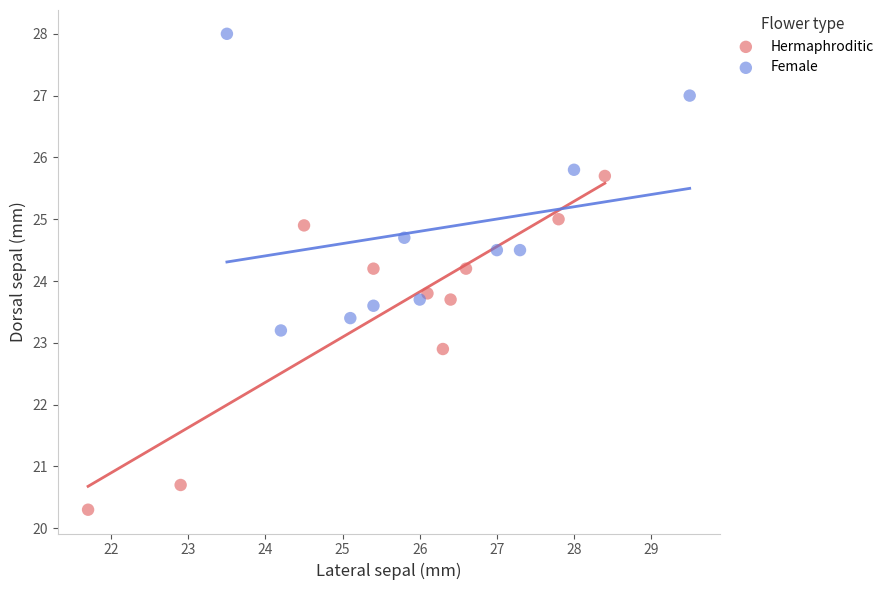

Which series contains the lowest Y value?

Hermaphroditic